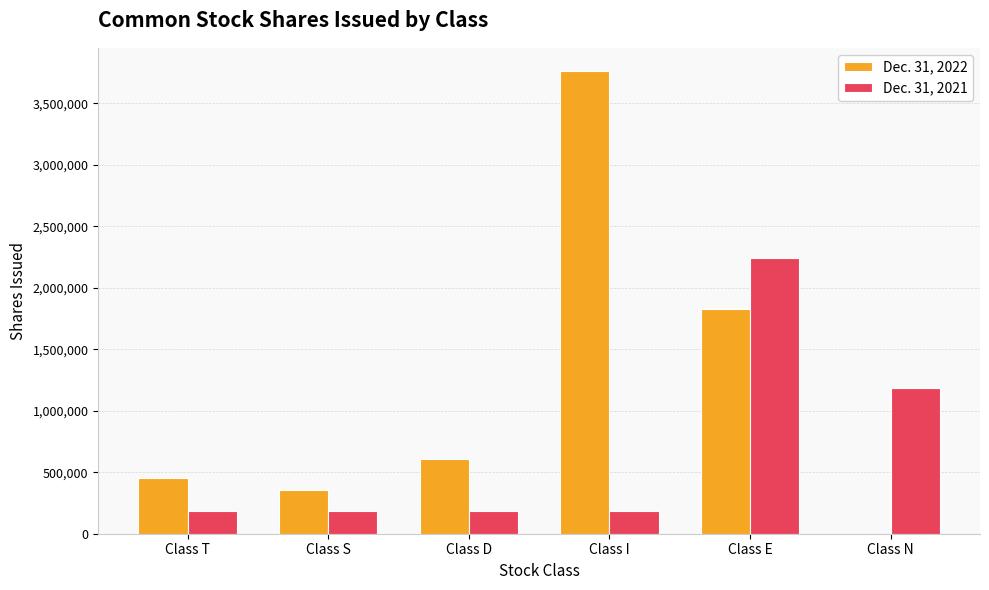

The value of Dec. 31, 2021 at Class I is 186715. True or false?

True